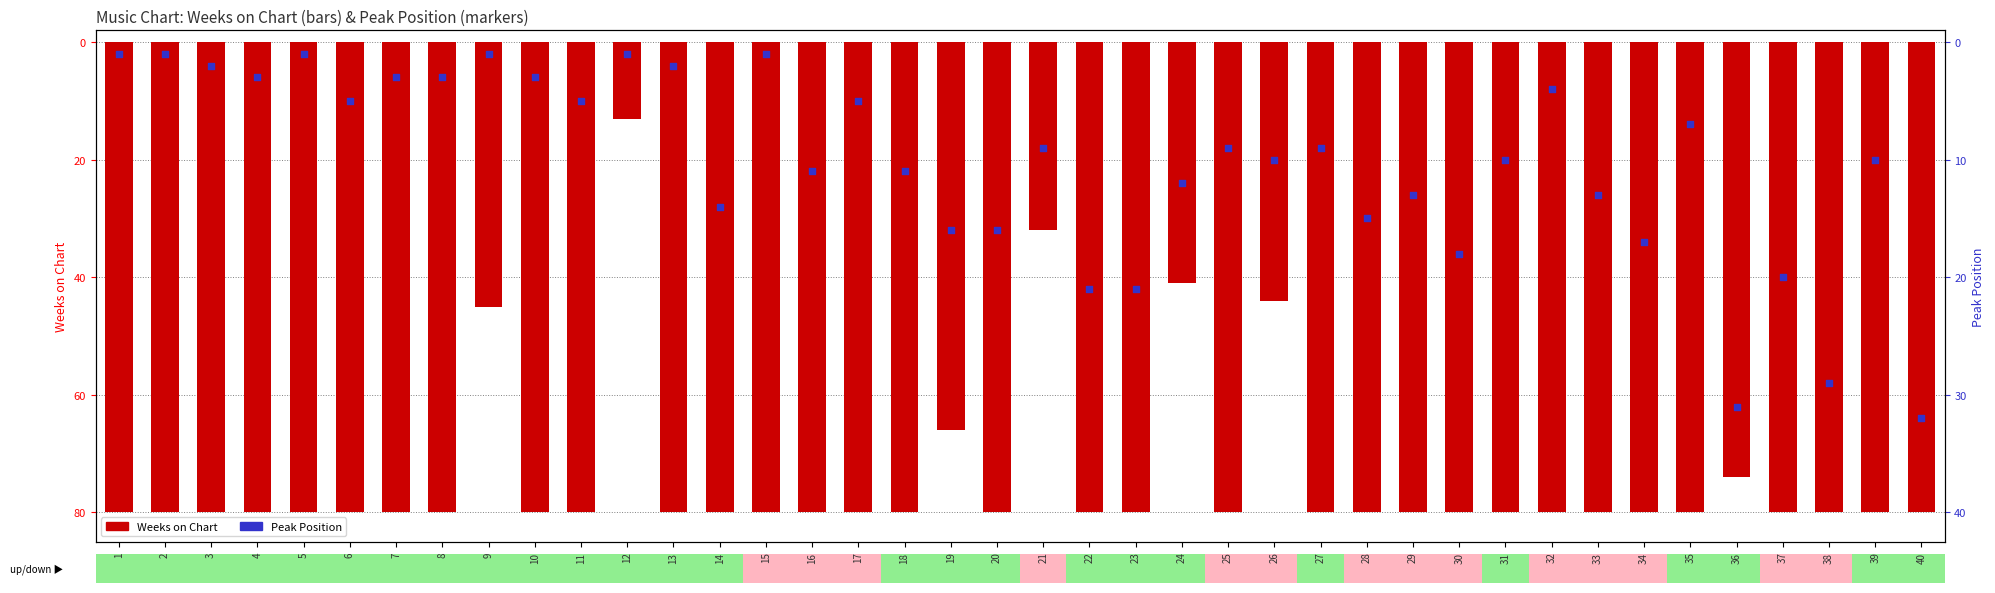

Is the value of Weeks on Chart at 9 greater than the value of Peak Position at 22?

No